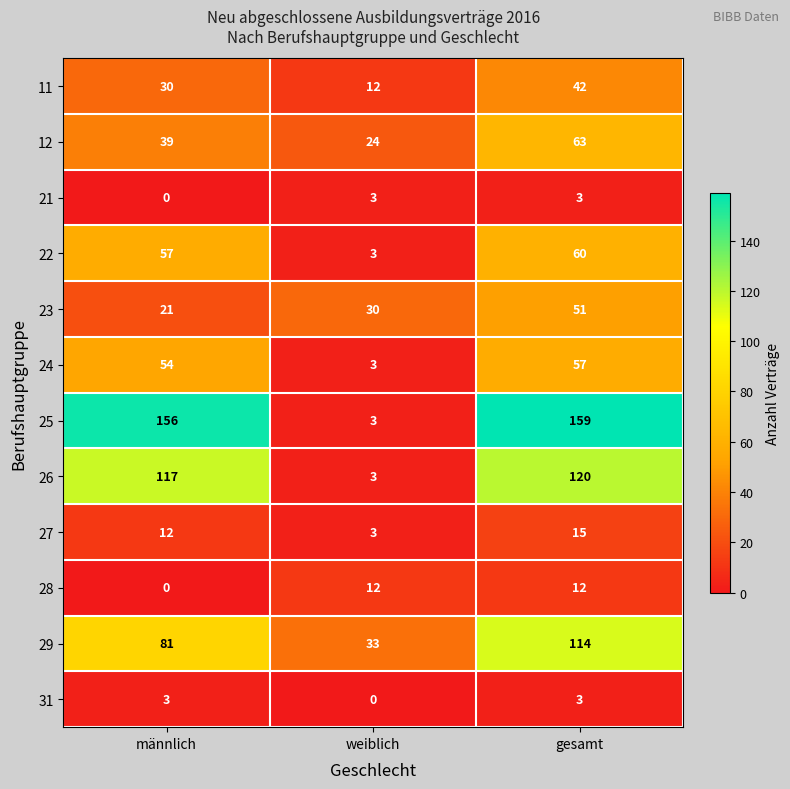

What is the greatest value displayed?

159